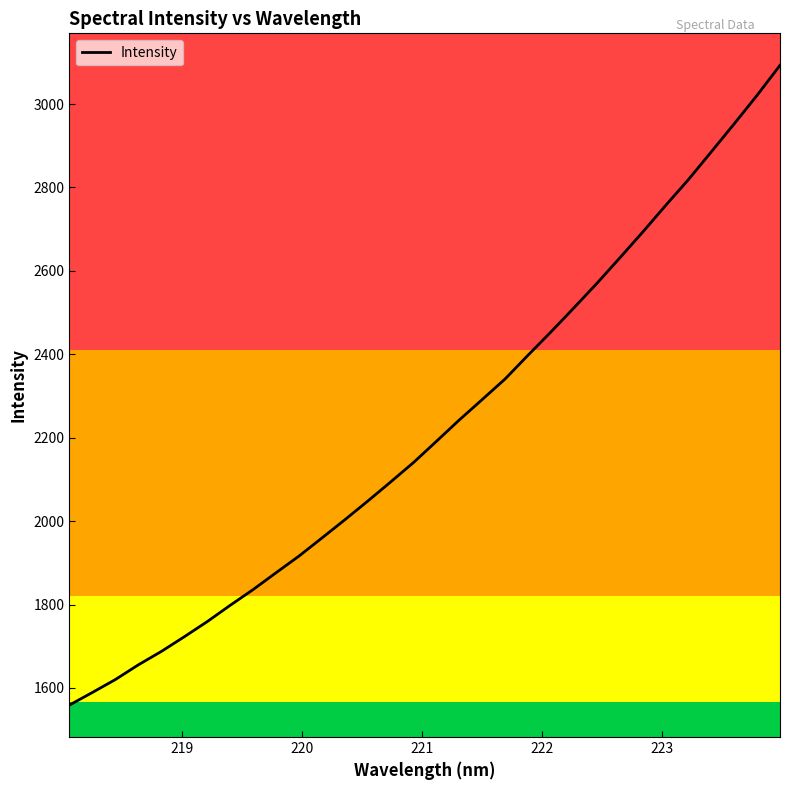

What is the difference between the maximum and minimum values?

1533.8